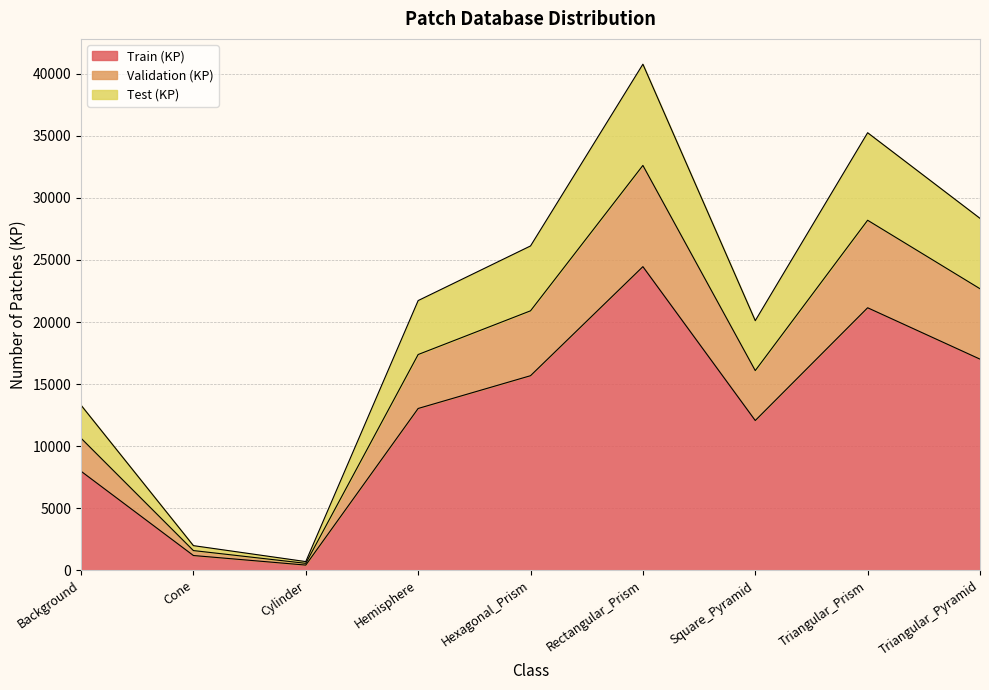

True or false: Validation (KP) has more than 2 interior local peaks.

False